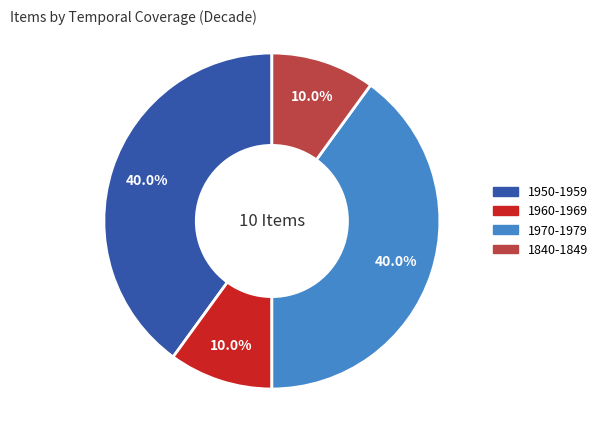

What percentage is the 1970-1979 slice, to the nearest percent?

40%